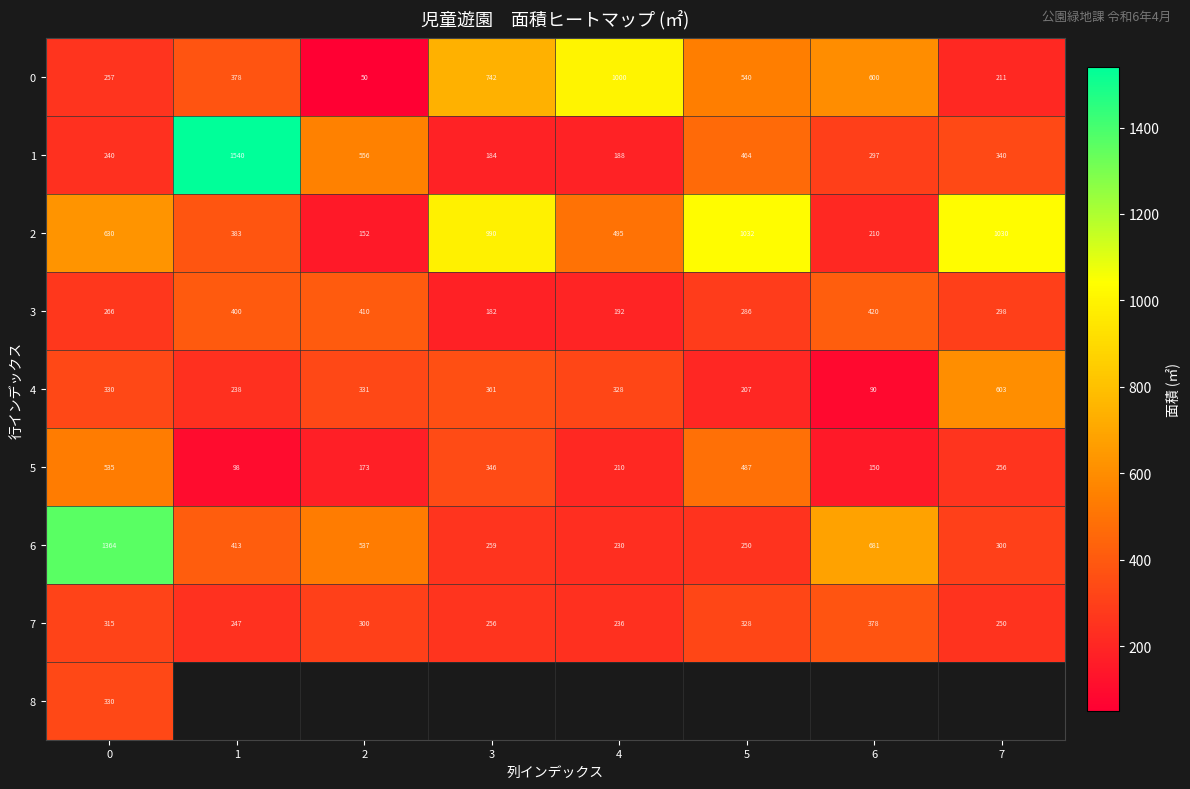

Is it true that 1 equals 151.6 at 2?

False